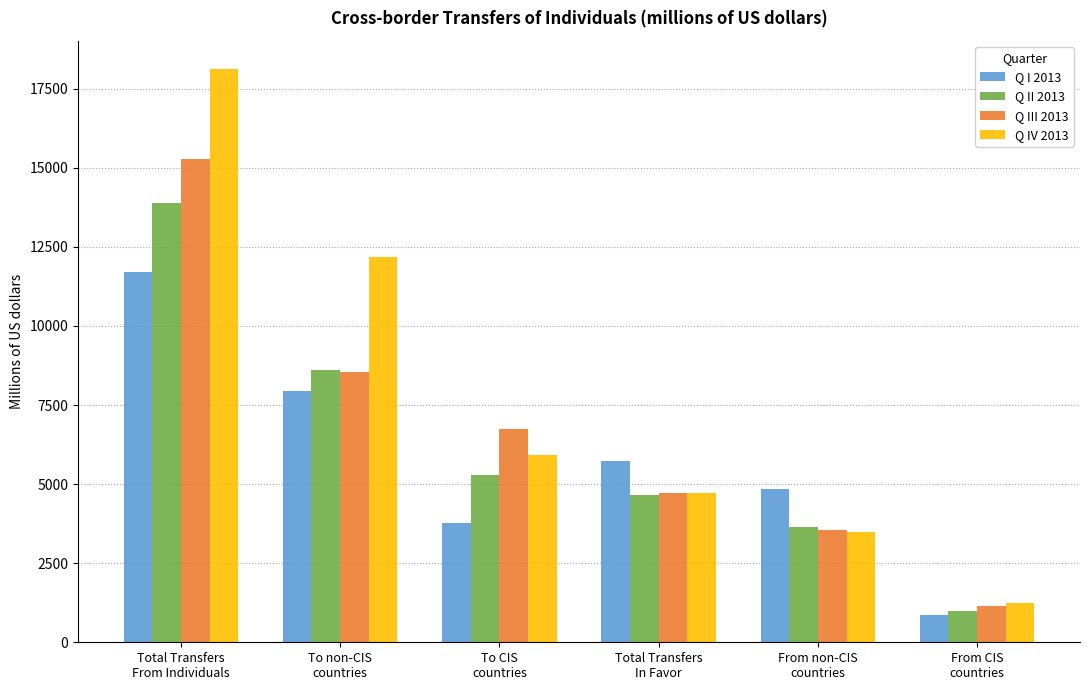

How many bars are there in each group?

4